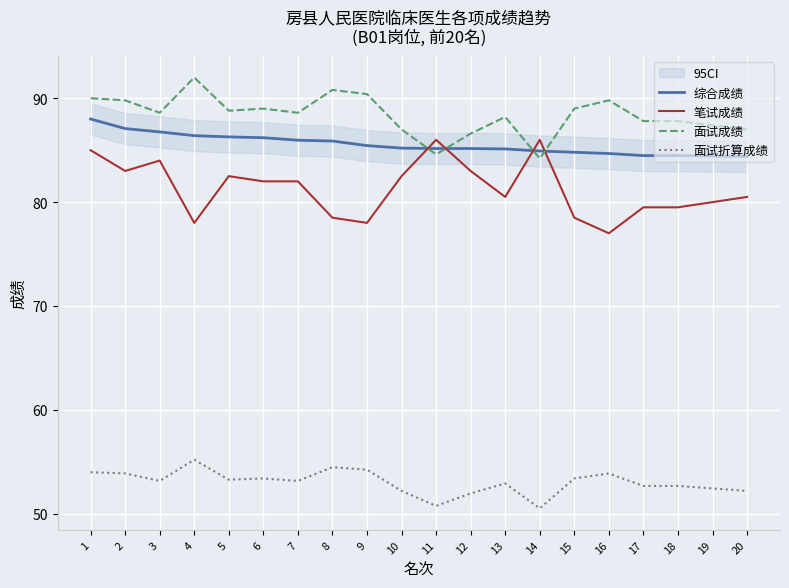

How many data points in 面试成绩 are less than 88?

8